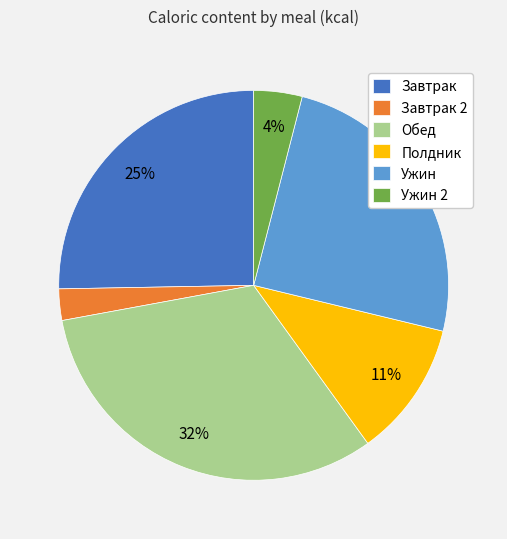

Is Полдник the majority of the pie?

No